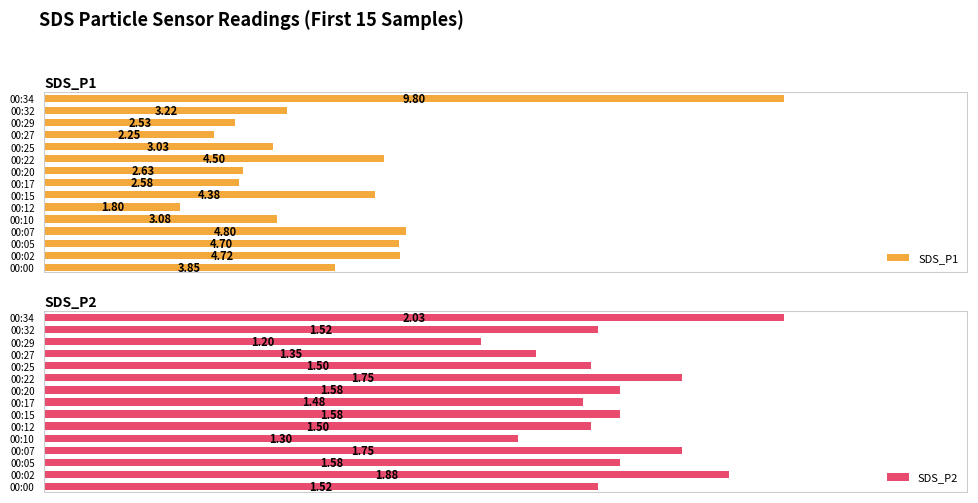

What is the minimum value for SDS_P2?

1.2